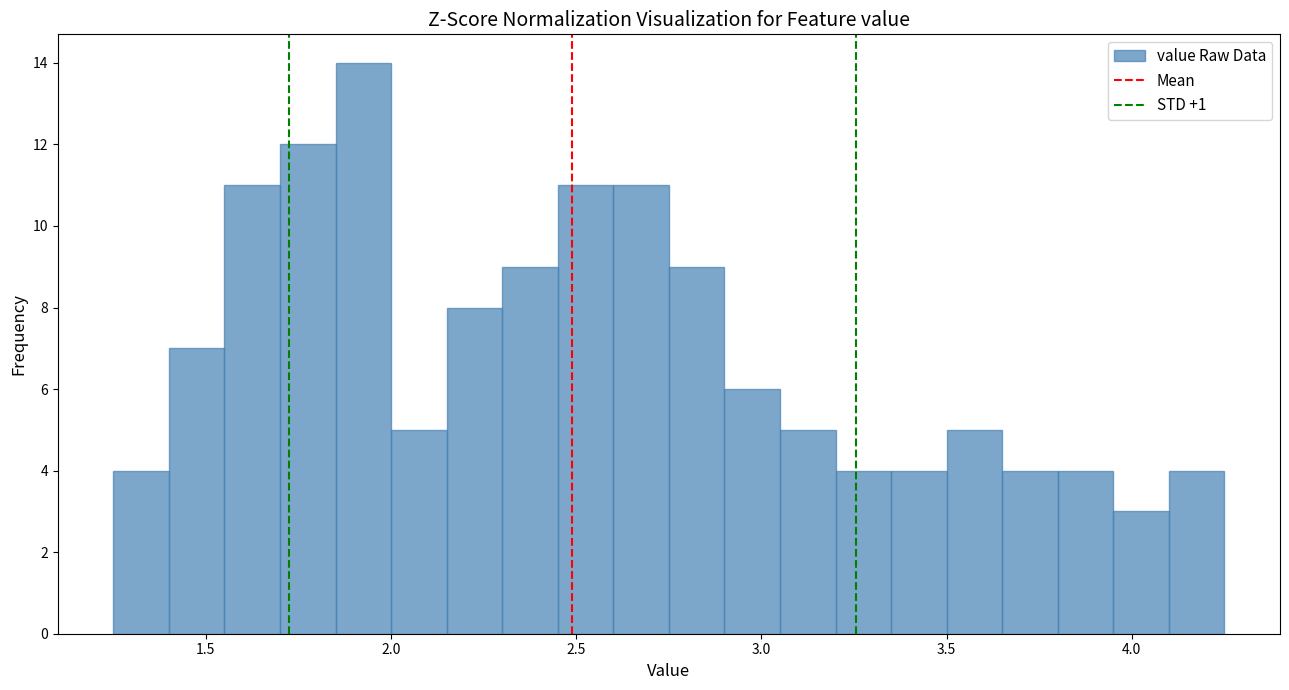

Around what value on the x-axis is the tallest bar? Give the approximate position of its centre, as read against the axis.

1.95